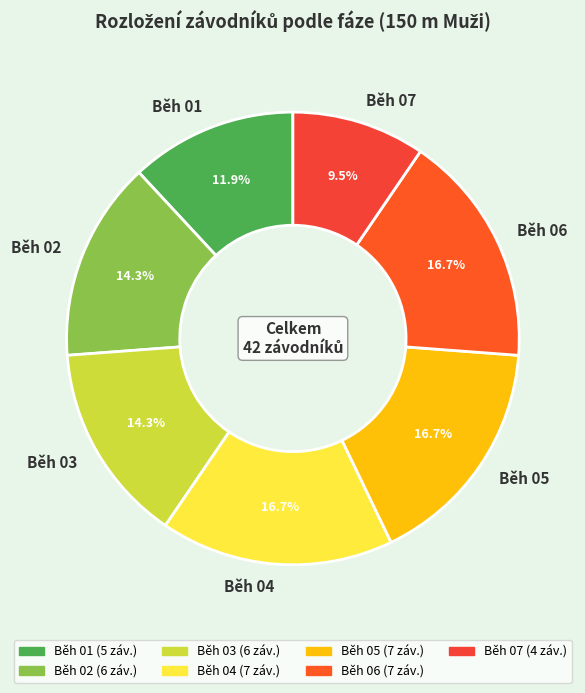

Do Běh 01 and Běh 07 together represent more than half of the pie?

No